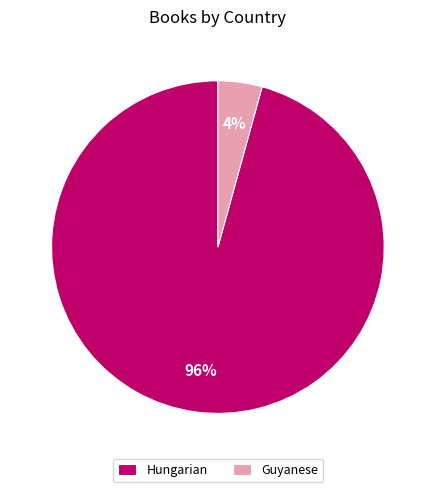

True or false: Guyanese accounts for 4% of the total.

True